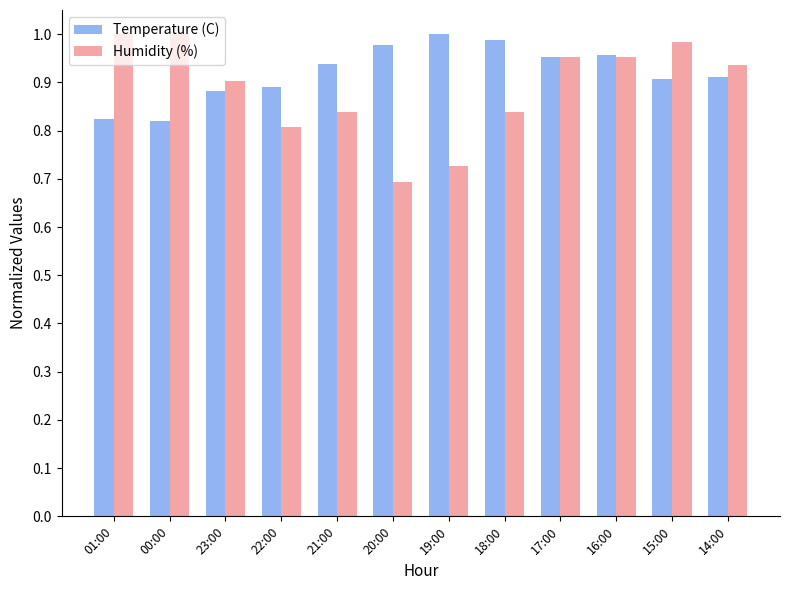

At which category does the chart reach its minimum across all series?

20:00